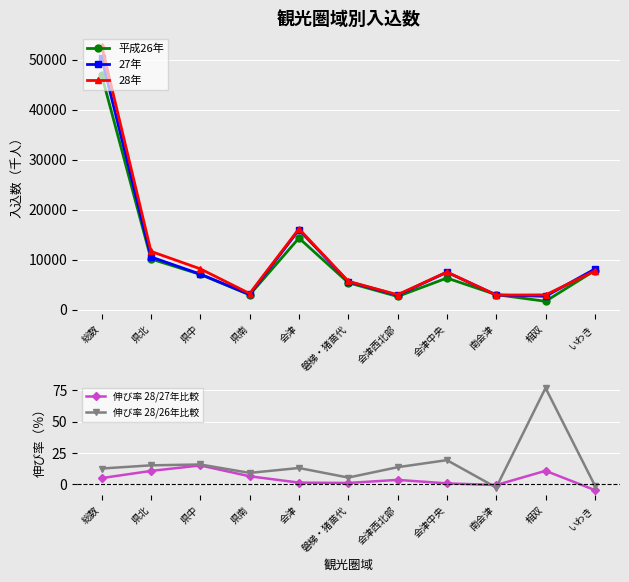

Between which two adjacent categories do 27年 and 平成26年 first intersect?

会津中央 and 南会津